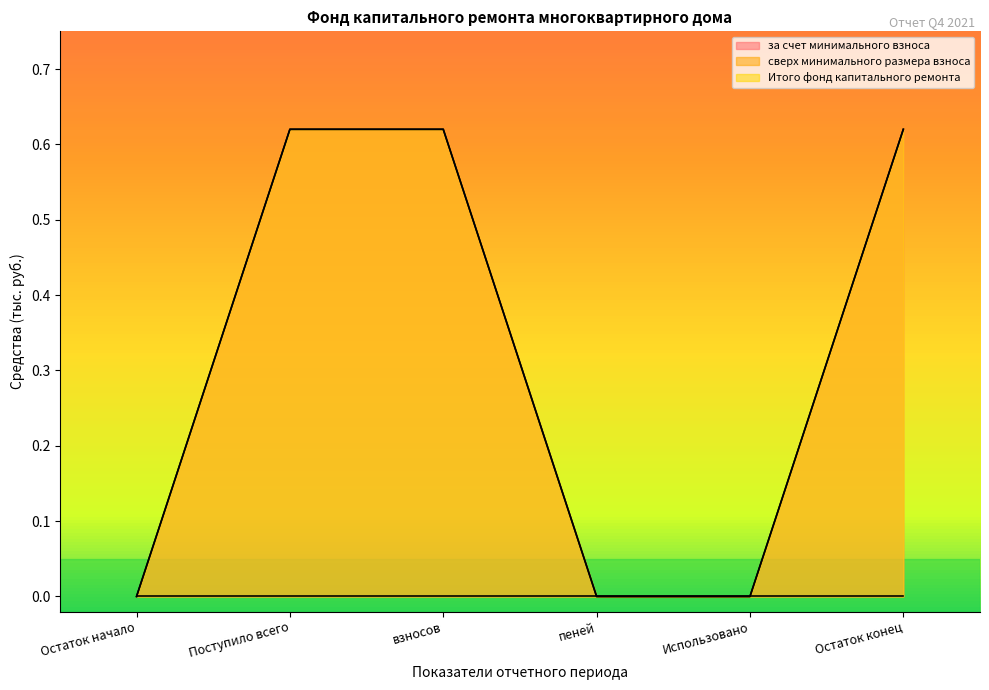

Is it true that за счет минимального взноса equals 1.1 at Остаток конец?

False